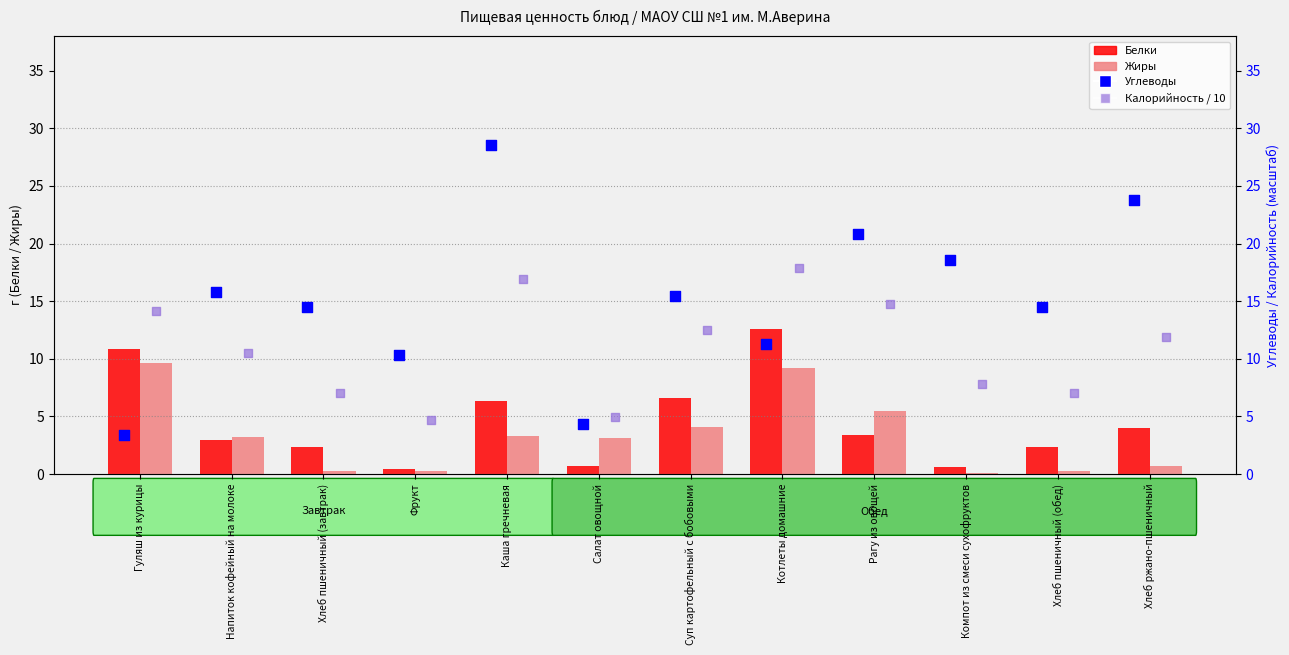

Which series contains the lowest Y value?

Жиры